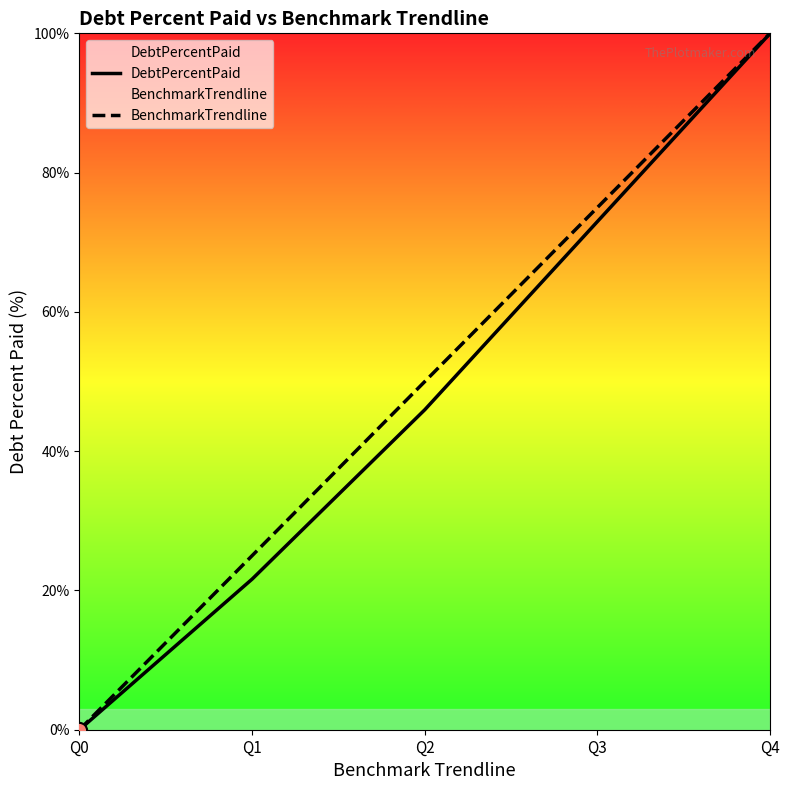

At which category is the sum across all series the highest?

Q4